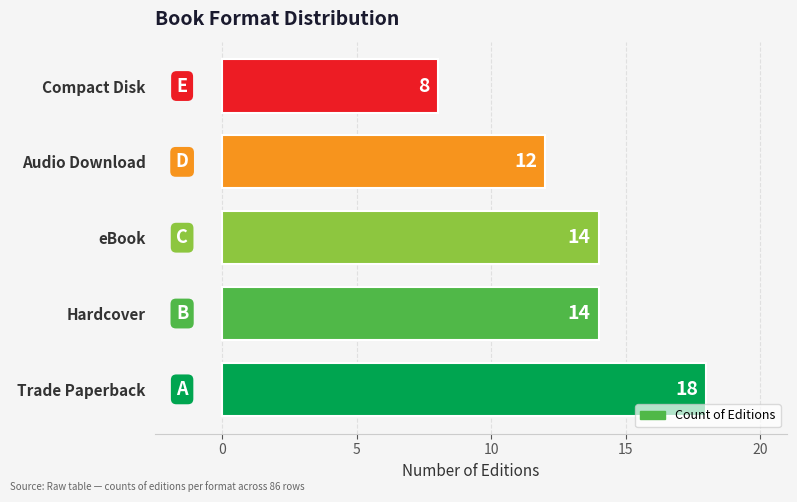

What is the maximum value shown in the chart?

18